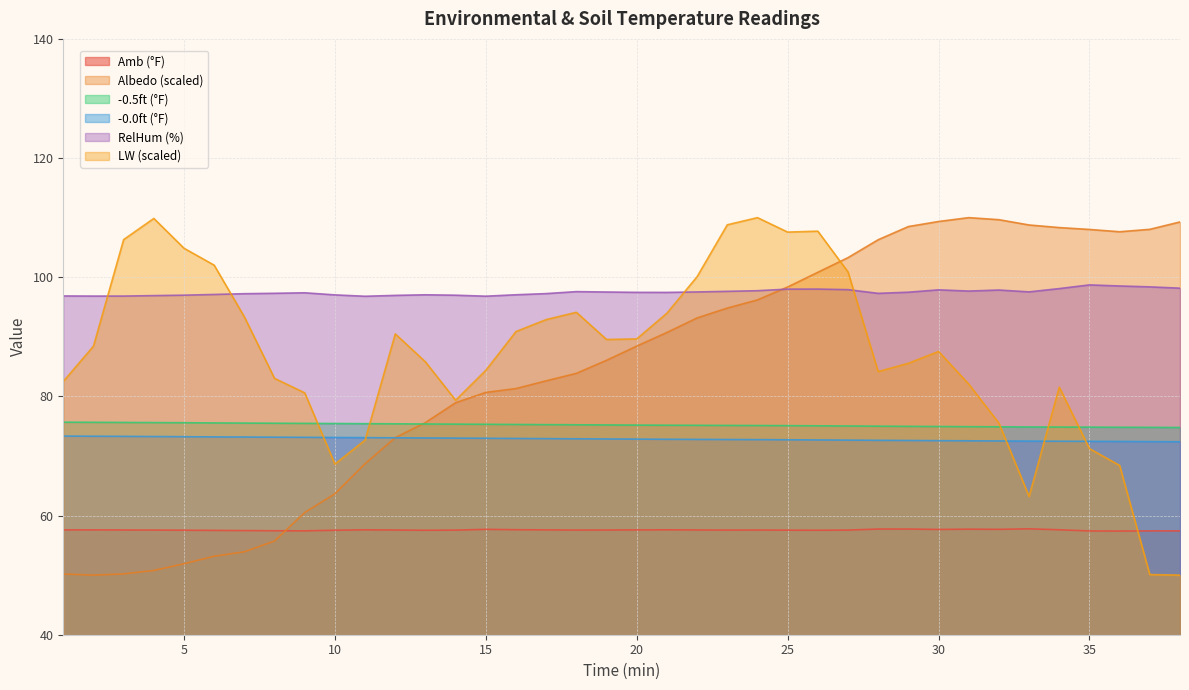

Which category has the highest value across all series?

31